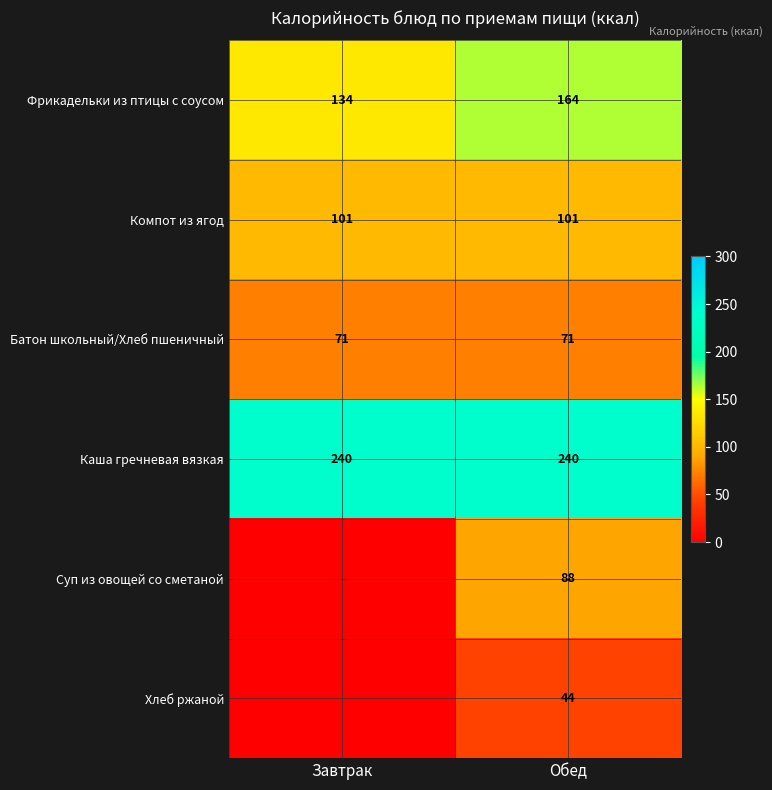

Read the Компот из ягод value at Завтрак.

101